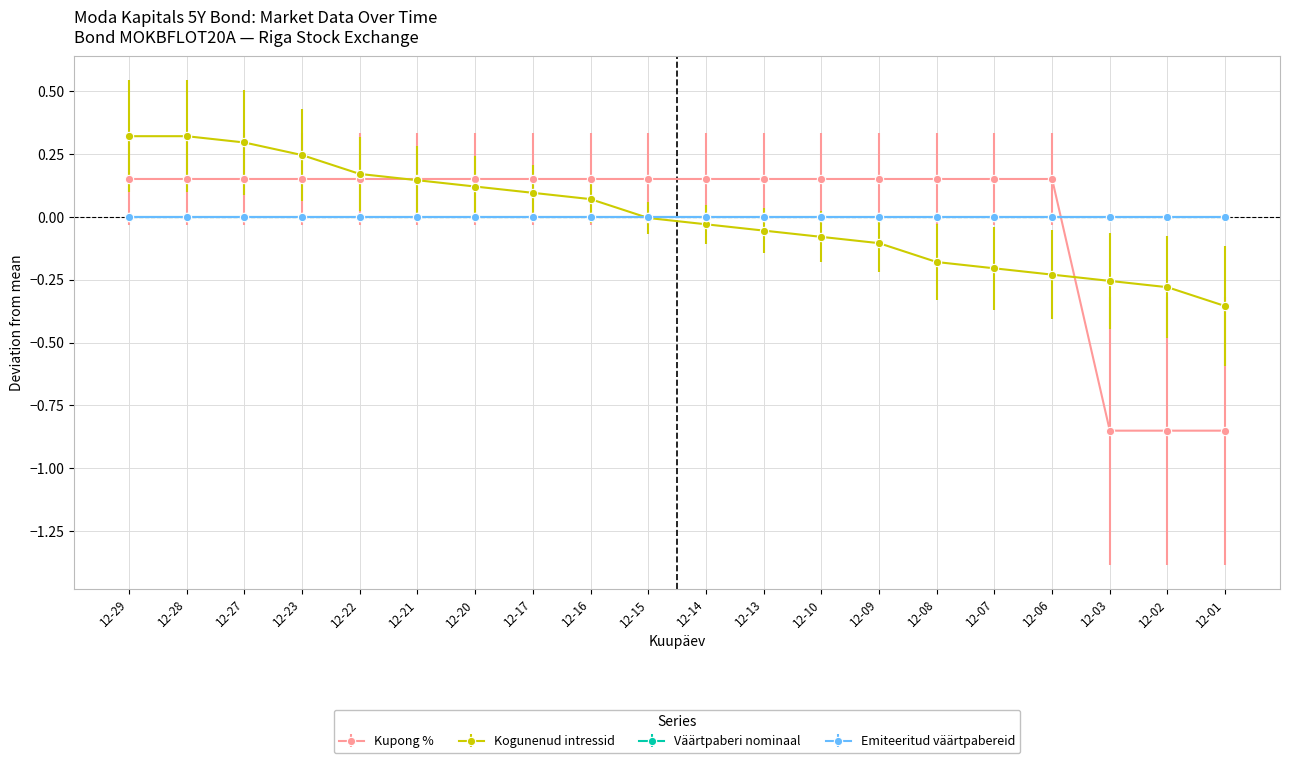

How many lines are shown in the chart?

4